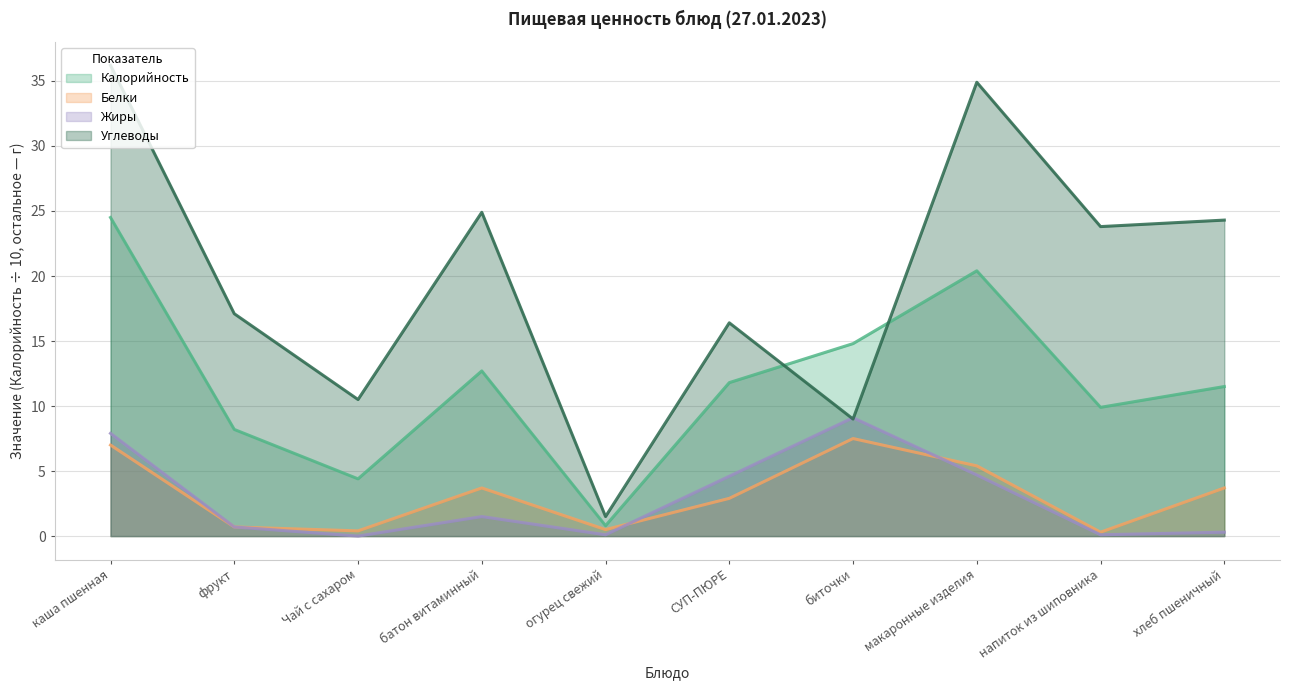

Does the chart display data point markers on the line(s)?

No